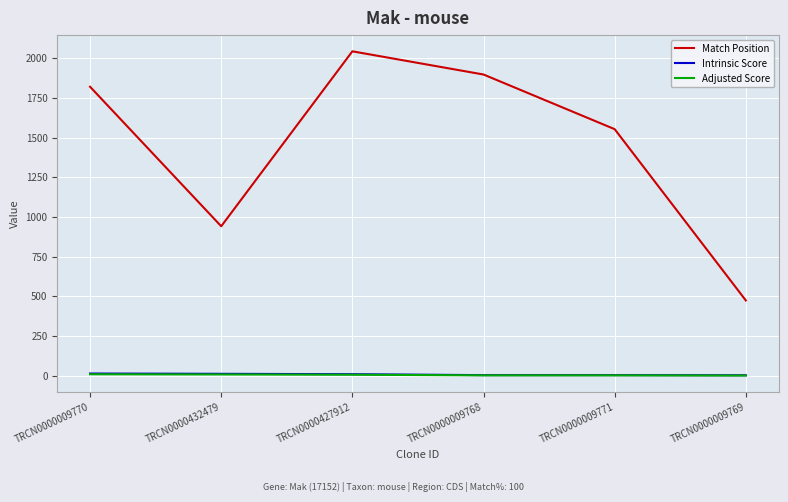

The value of Match Position at TRCN0000009768 is 1897.0. True or false?

True